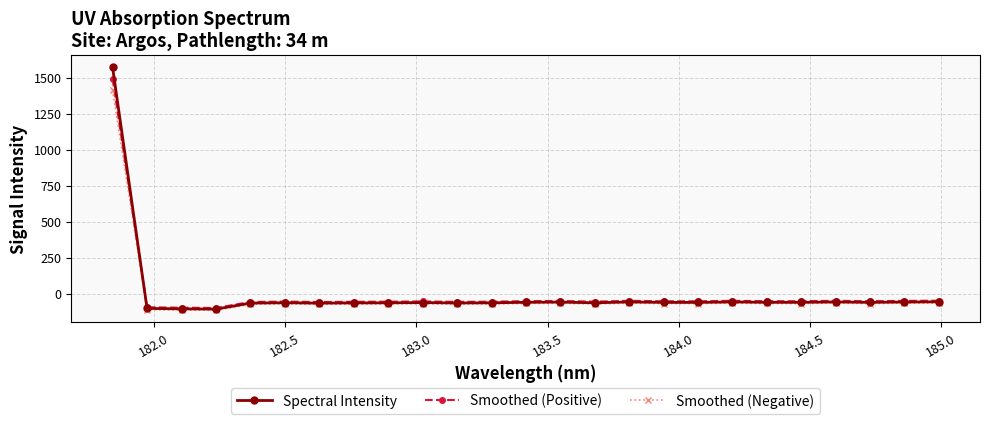

What is the maximum value shown in the chart?

1572.0